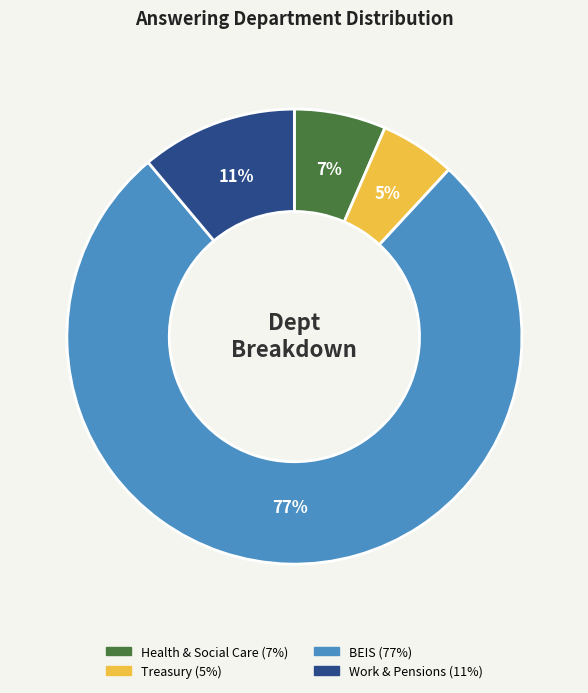

To the nearest percent, what is the average slice percentage?

25%